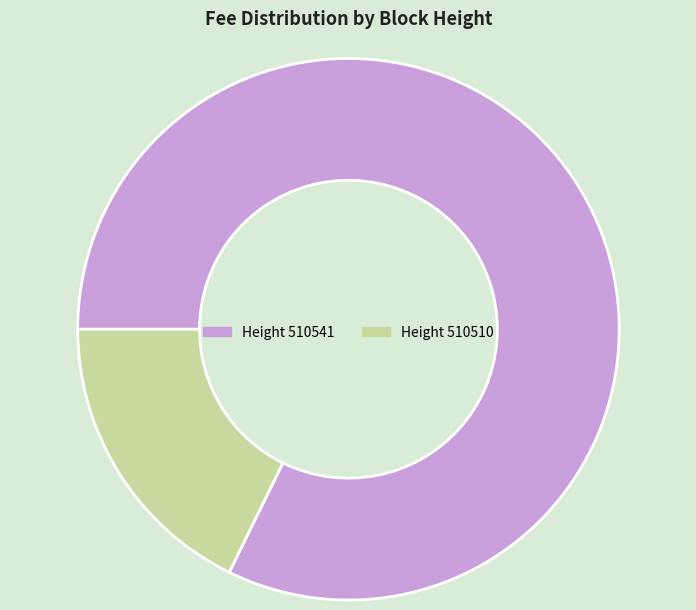

How many slices are in this pie chart?

2